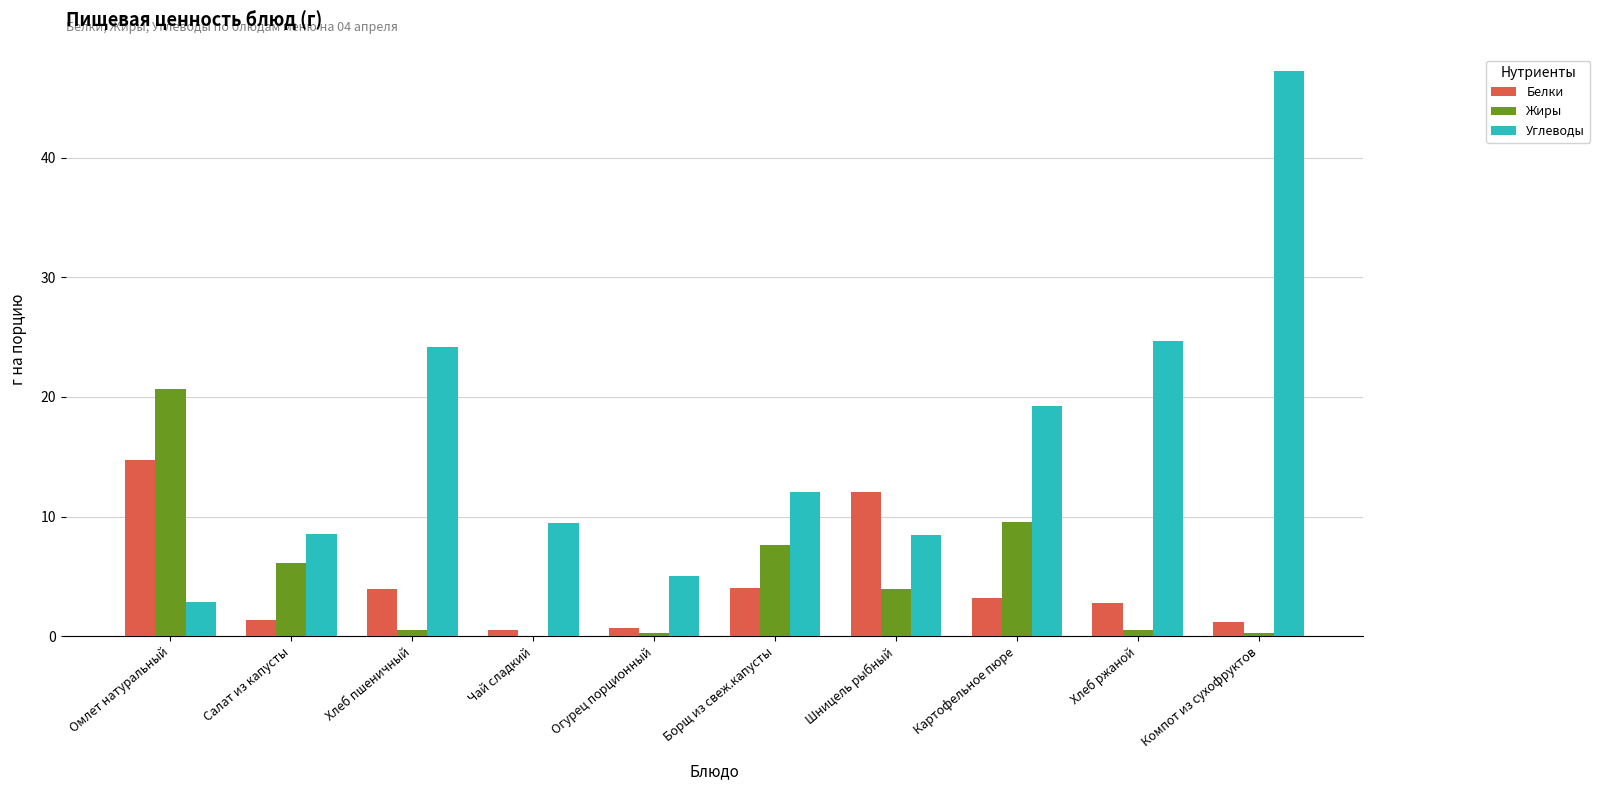

Which series changed the most between Чай сладкий and Хлеб ржаной?

Углеводы